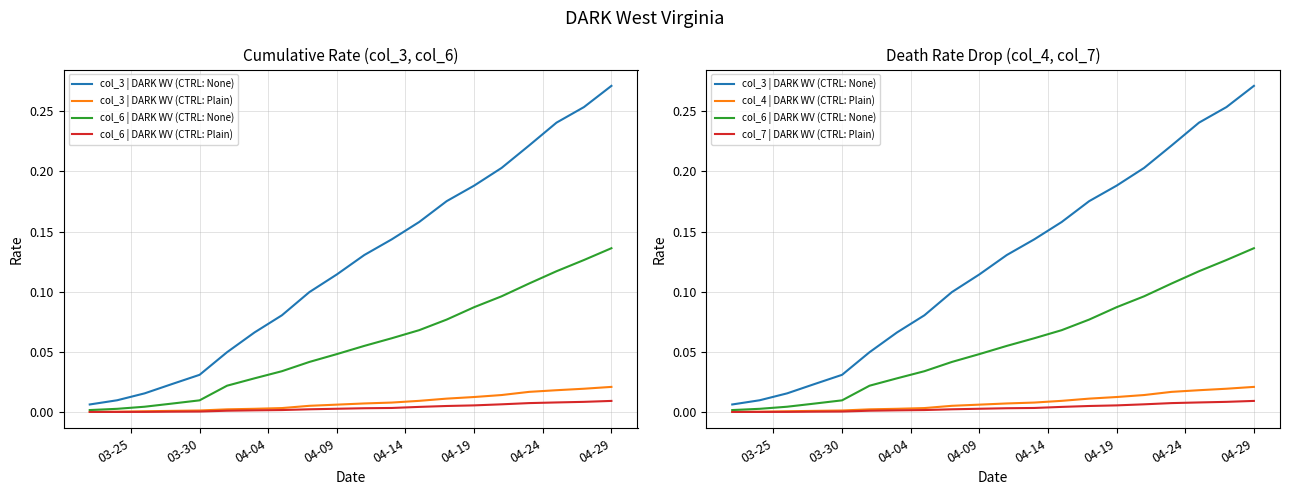

Reading left to right, extract all data points from this chart.

col_3 | DARK WV (CTRL: None): 0.0	0.0	0.0	0.0	0.0	0.0	0.1	0.1	0.1	0.1	0.1	0.1	0.2	0.2	0.2	0.2	0.2	0.2	0.3	0.3
col_3 | DARK WV (CTRL: Plain): 0.0	0.0	0.0	0.0	0.0	0.0	0.0	0.0	0.0	0.0	0.0	0.0	0.0	0.0	0.0	0.0	0.0	0.0	0.0	0.0
col_6 | DARK WV (CTRL: None): 0.0	0.0	0.0	0.0	0.0	0.0	0.0	0.0	0.0	0.0	0.1	0.1	0.1	0.1	0.1	0.1	0.1	0.1	0.1	0.1
col_6 | DARK WV (CTRL: Plain): 0.0	0.0	0.0	0.0	0.0	0.0	0.0	0.0	0.0	0.0	0.0	0.0	0.0	0.0	0.0	0.0	0.0	0.0	0.0	0.0
col_4 | DARK WV (CTRL: Plain): 0.0	0.0	0.0	0.0	0.0	0.0	0.0	0.0	0.0	0.0	0.0	0.0	0.0	0.0	0.0	0.0	0.0	0.0	0.0	0.0
col_7 | DARK WV (CTRL: Plain): 0.0	0.0	0.0	0.0	0.0	0.0	0.0	0.0	0.0	0.0	0.0	0.0	0.0	0.0	0.0	0.0	0.0	0.0	0.0	0.0